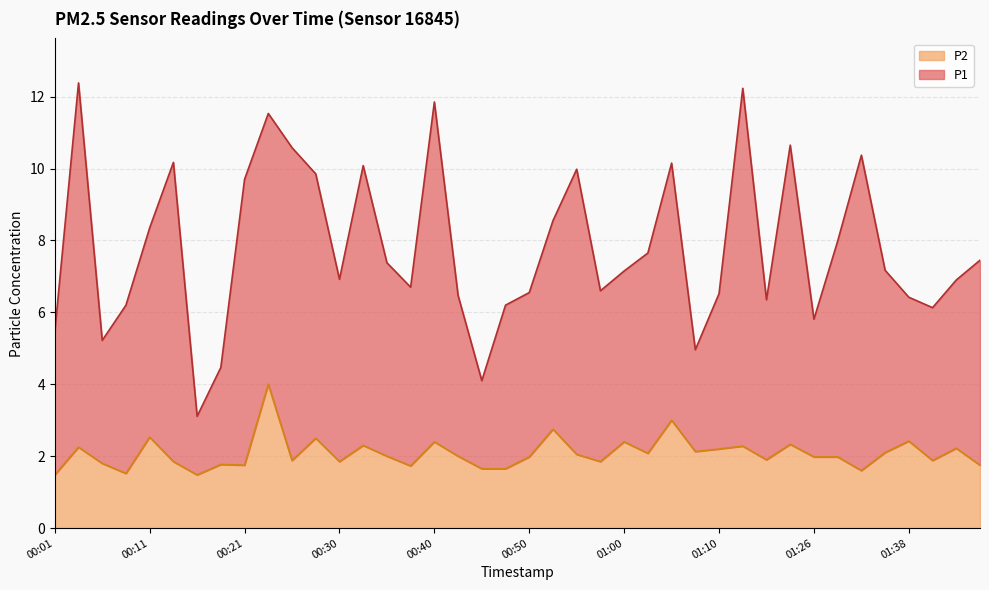

How many values in the P1 series are below 7?

19